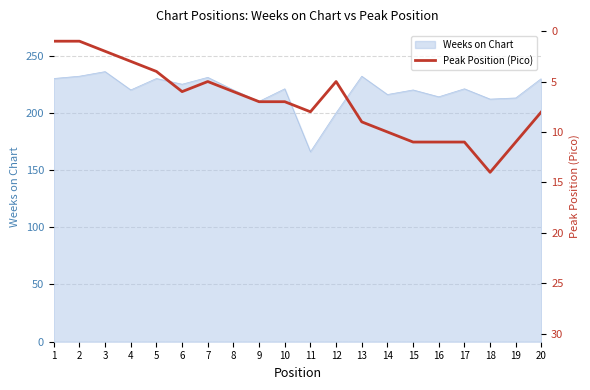

True or false: Weeks on Chart has a value of 79 at 8.

False